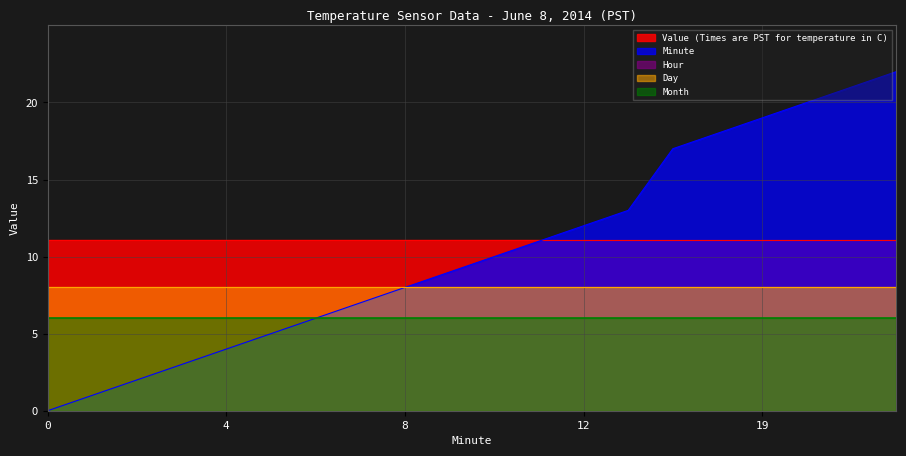

Which series has the widest spread of values?

Minute